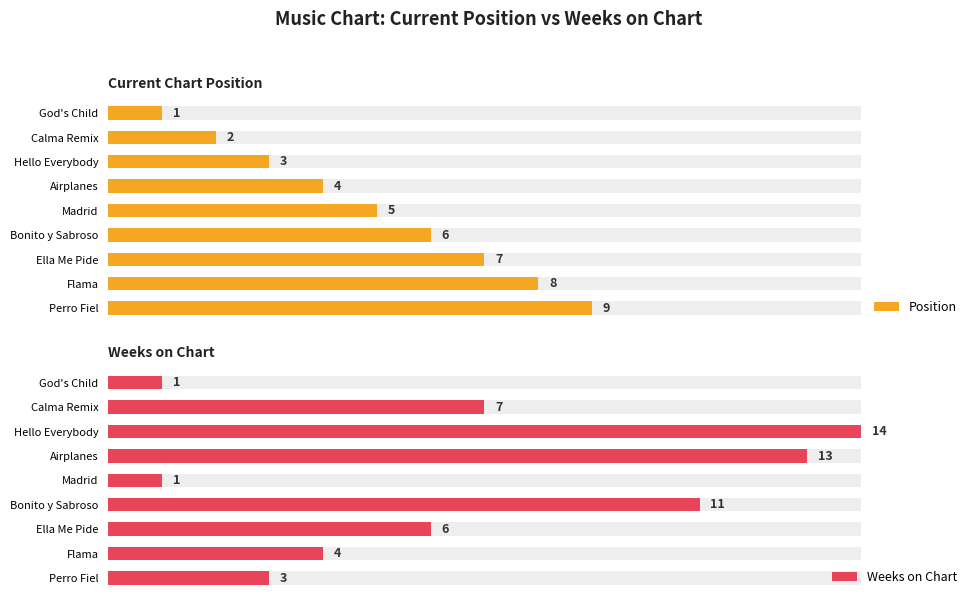

True or false: Weeks on Chart has a value of 1 at God's Child.

False